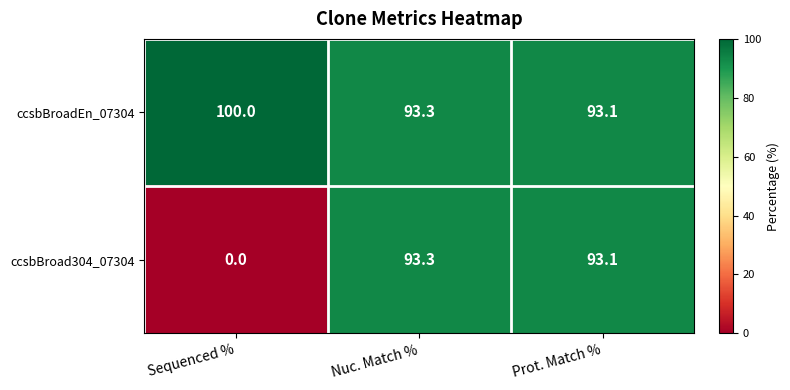

Rank the series by their maximum value, from highest to lowest.

ccsbBroadEn_07304, ccsbBroad304_07304